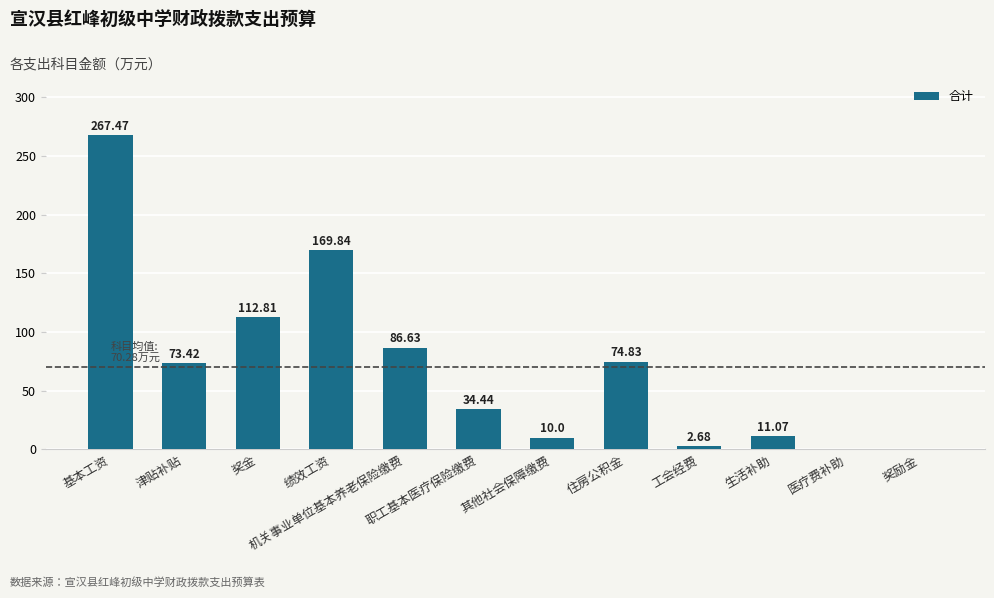

Which has a higher value, 奖金 or 其他社会保障缴费?

奖金